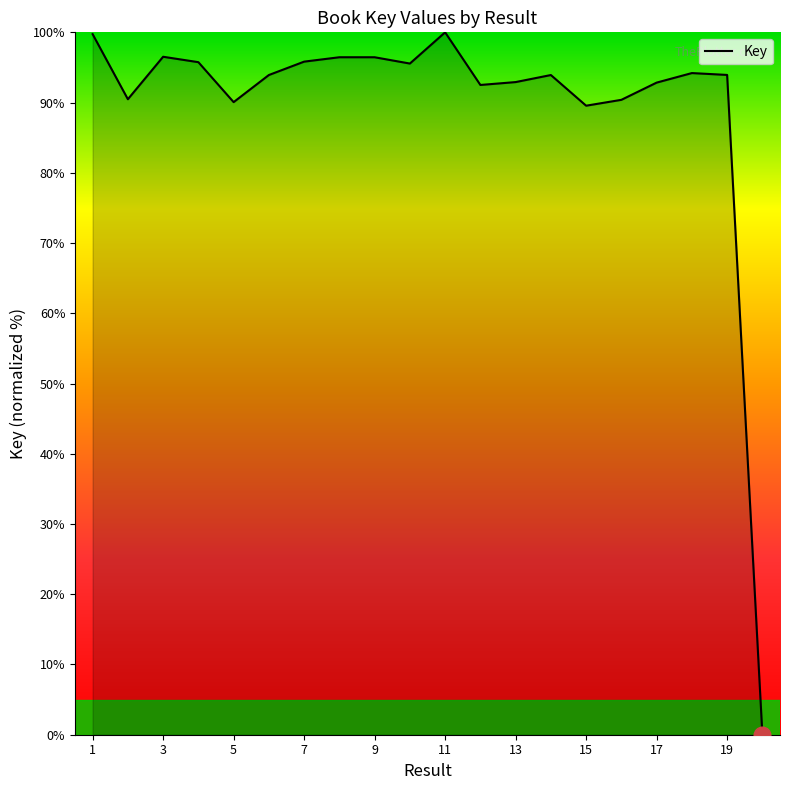

What is the difference between the maximum and minimum values?

100.0